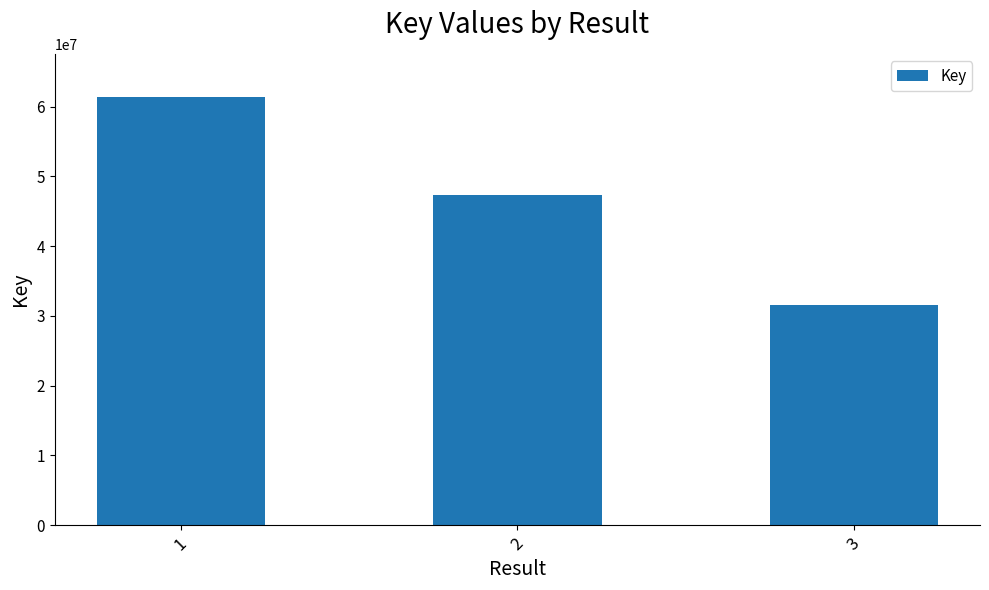

Reading right to left, what are all the values shown in this chart?

31499511	47278320	61413562